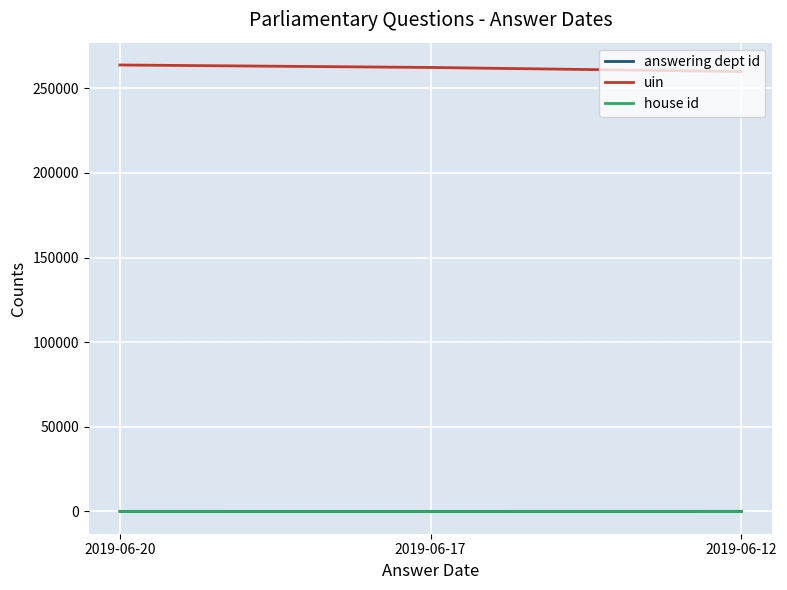

What is the maximum value for uin?

263783